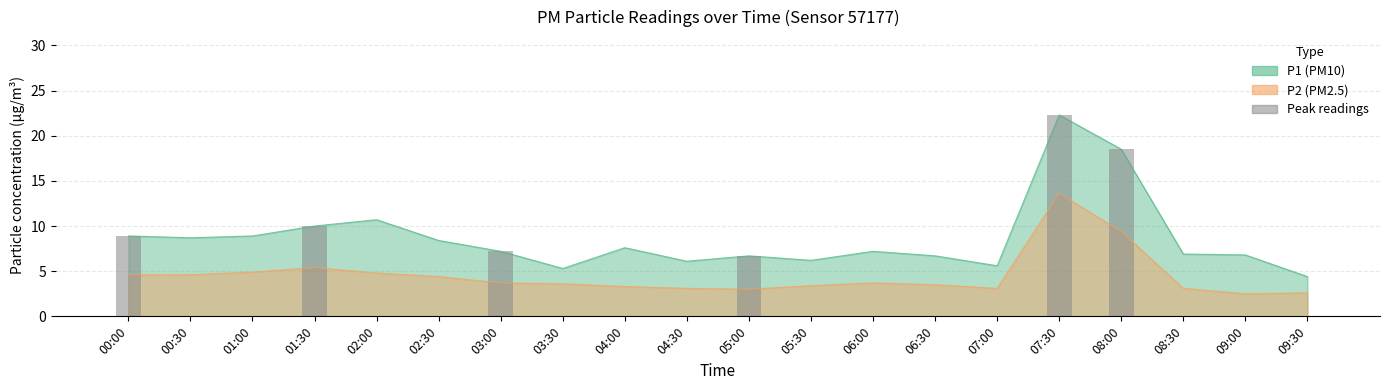

At which label is the value closest to 11?

01:30